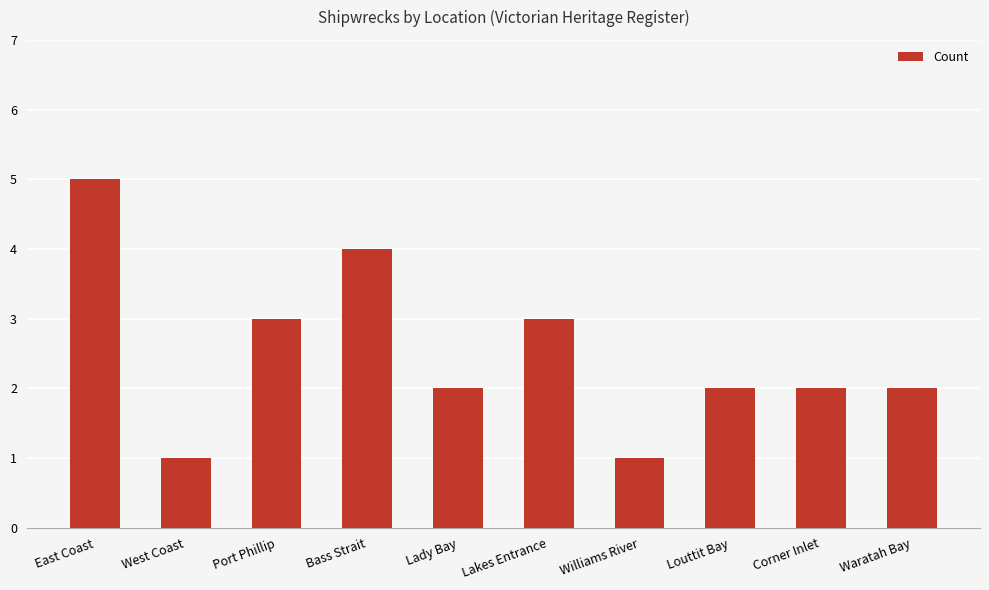

Approximately how many times larger is the value at Lakes Entrance compared to Lady Bay?

1.5